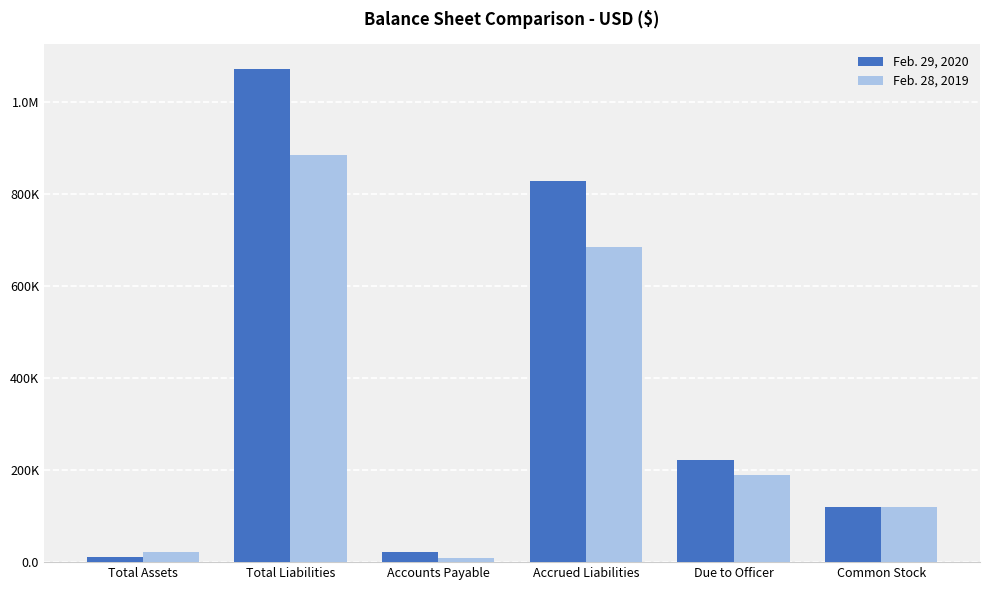

Is it true that Feb. 28, 2019 equals 119950 at Common Stock?

True